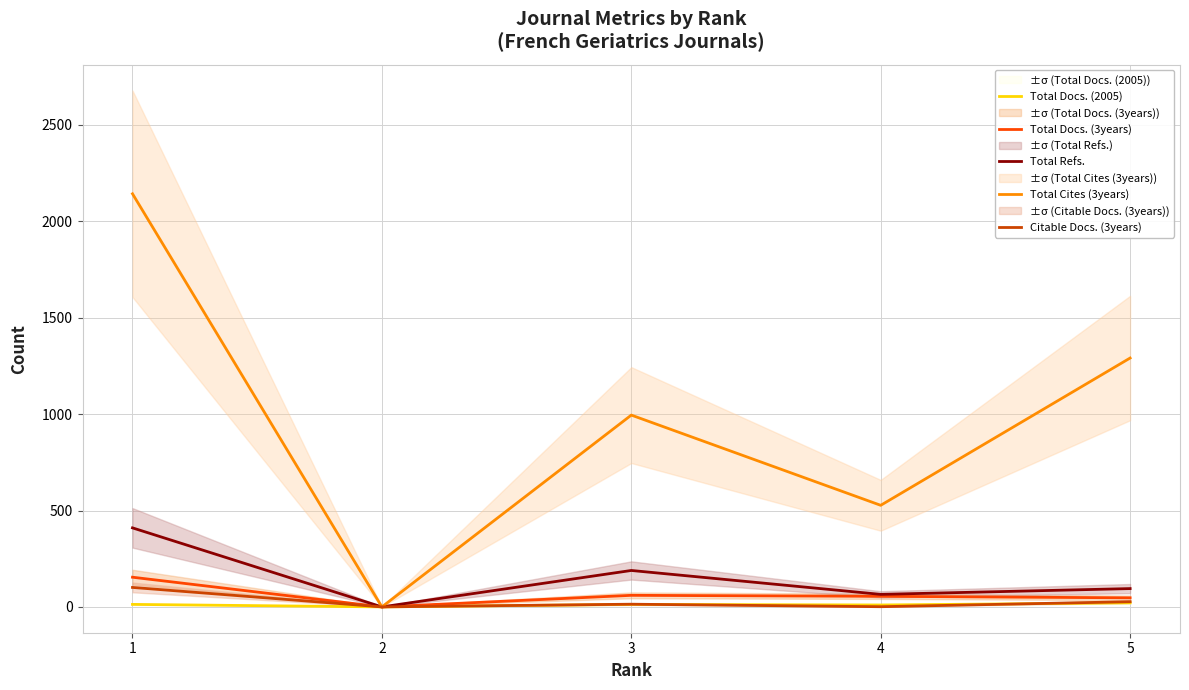

Reading right to left, what are all the values shown in this chart?

Total Docs. (2005): 5=21	4=10	3=13	2=0	1=13
Total Docs. (3years): 5=47	4=55	3=60	2=0	1=154
Total Refs.: 5=95	4=65	3=189	2=0	1=410
Total Cites (3years): 5=1291	4=527	3=995	2=0	1=2143
Citable Docs. (3years): 5=27	4=1	3=14	2=0	1=101